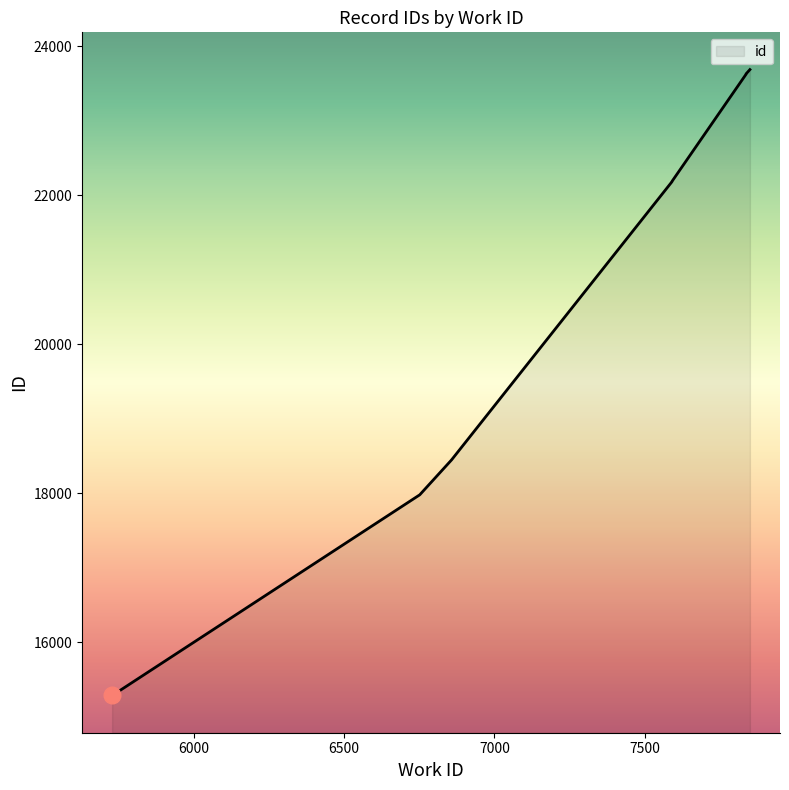

Rank the categories by value from highest to lowest.

7850, 7837, 7837, 7591, 7591, 6859, 6859, 6752, 5730, 5729